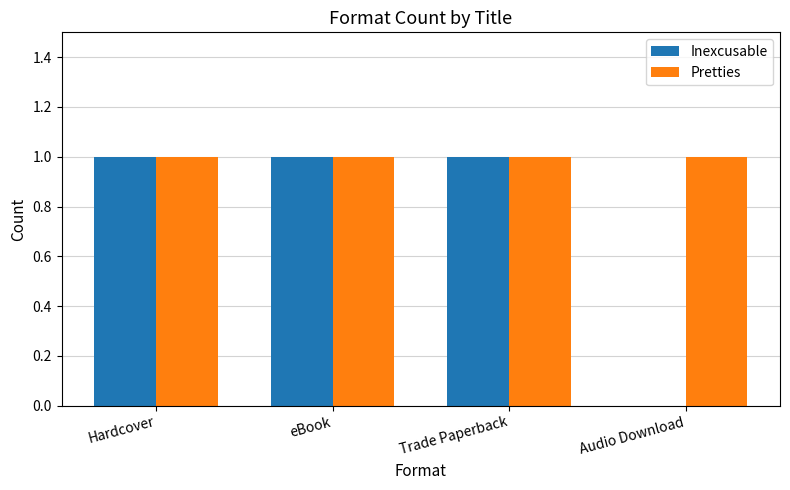

Is it true that Inexcusable equals 1 at Hardcover?

True